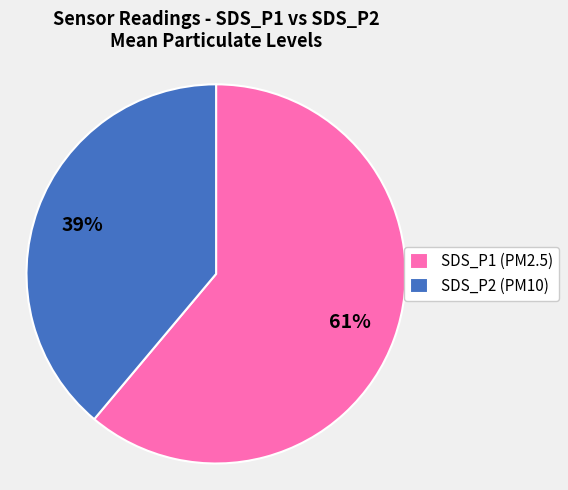

To the nearest percent, what is the average slice percentage?

50%